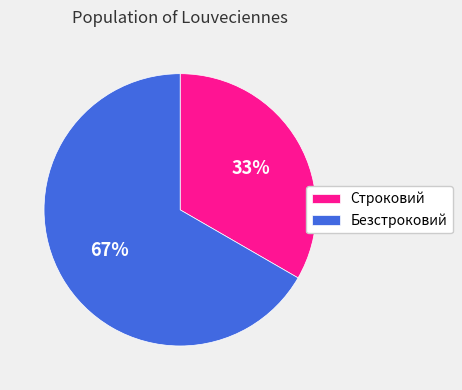

What percentage is the Строковий slice, to the nearest percent?

33%